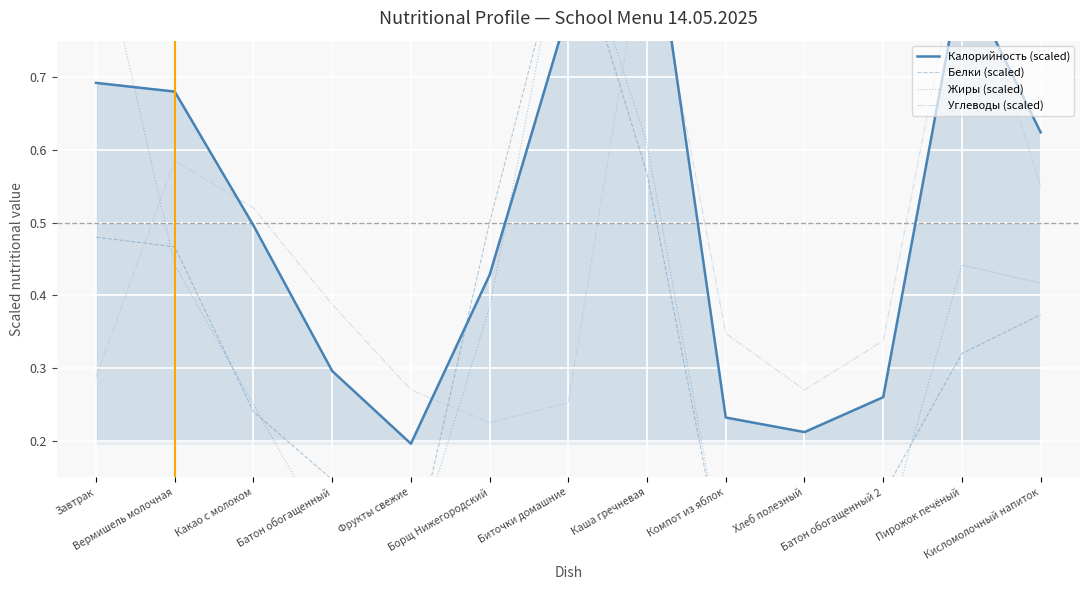

At which category does Белки (scaled) reach its first local peak?

Биточки домашние